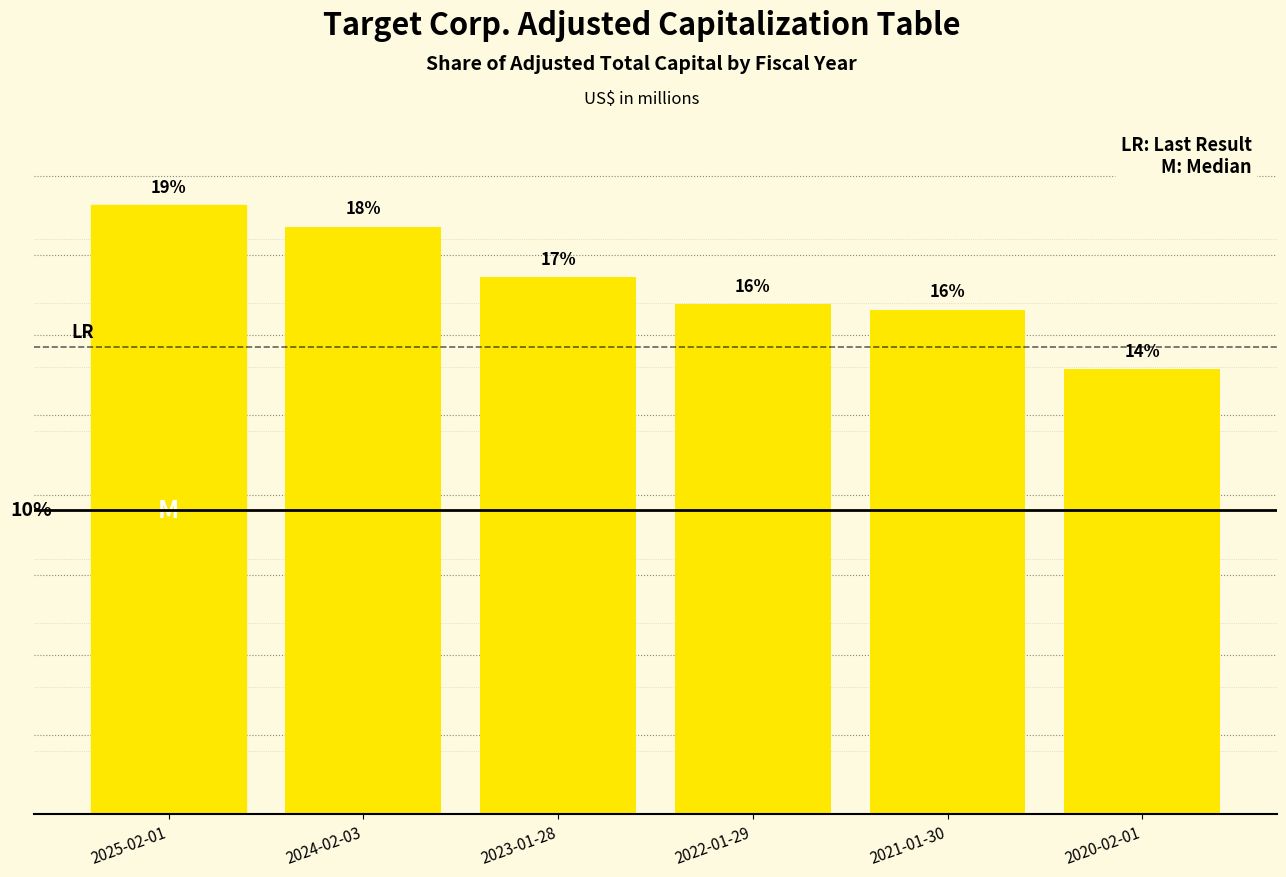

Which category has the lowest value across all series?

2020-02-01